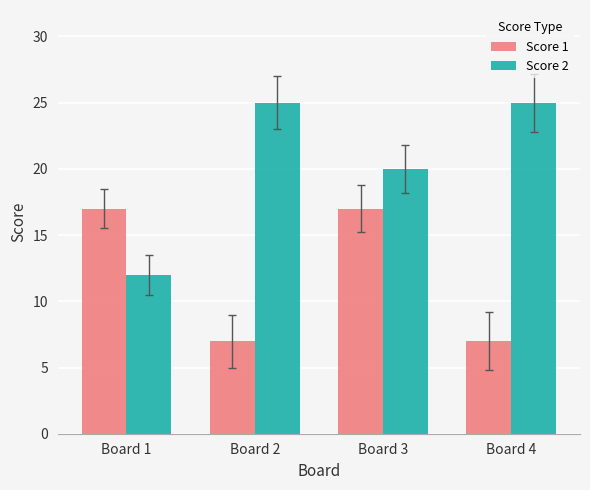

Reading left to right, what are all the values shown in this chart?

Score 1: Board 1=17	Board 2=7	Board 3=17	Board 4=7
Score 2: Board 1=12	Board 2=25	Board 3=20	Board 4=25